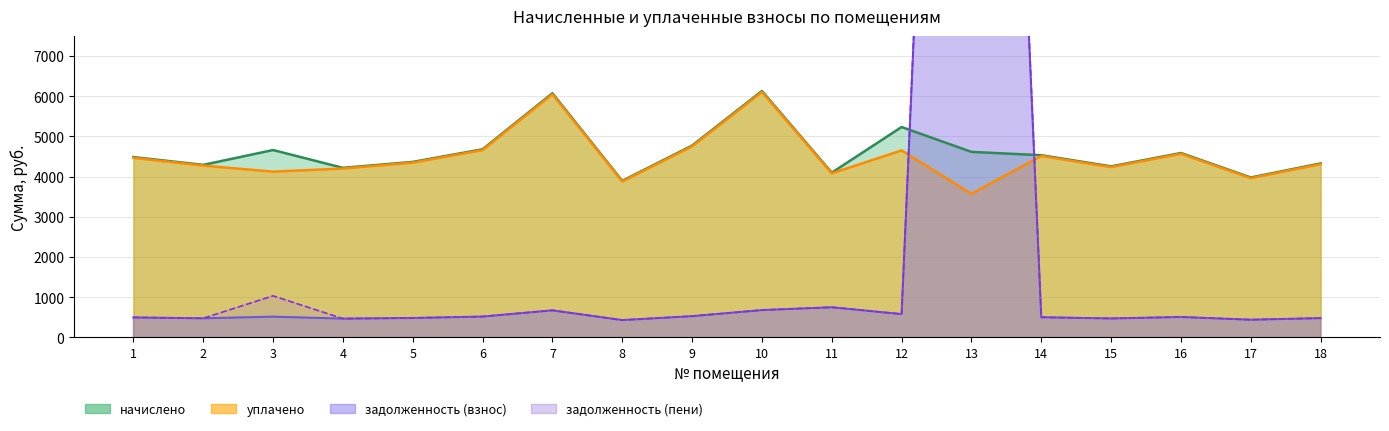

How many interior local valleys does the уплачено series have?

6